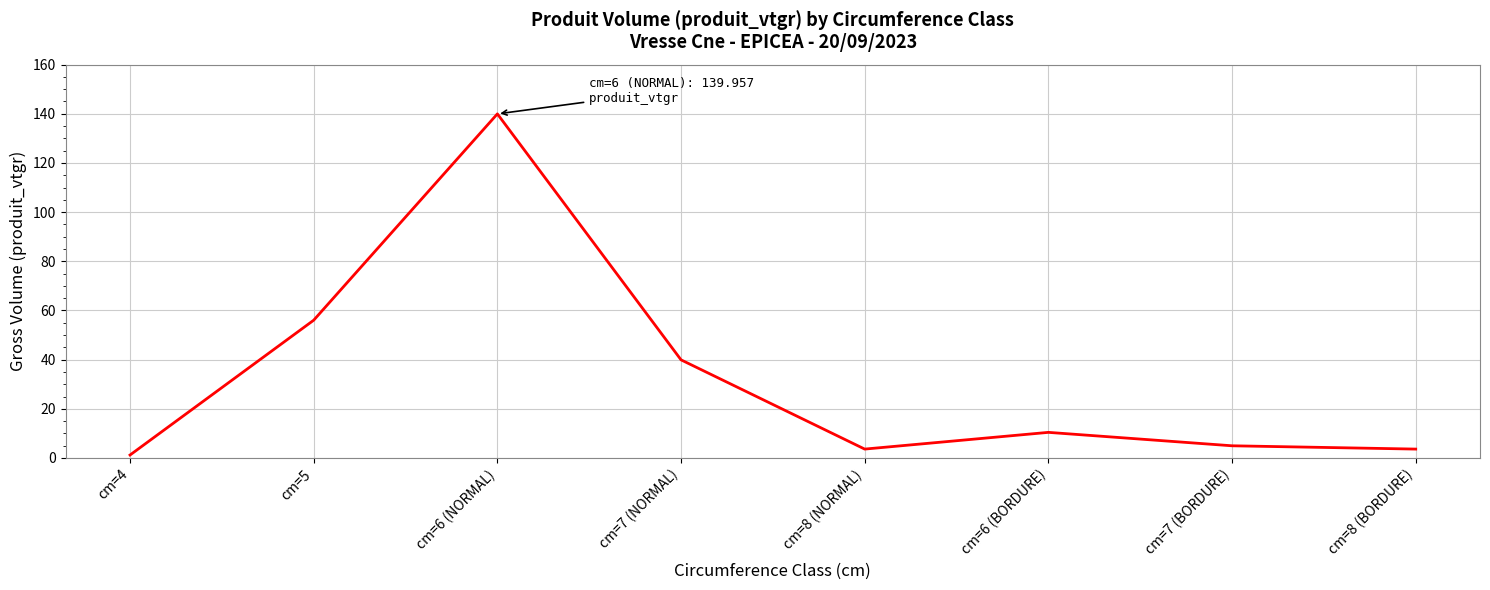

Does the chart have visible grid lines?

Yes